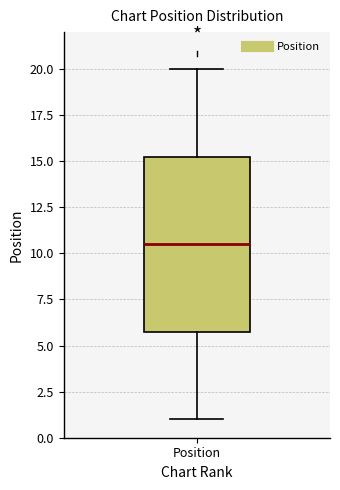

Read this box plot against the y-axis: the position of the median line, the range covered by the box, and the ends of both whiskers. The values are not printed on the chart, so give them approximately, as read against the axis.

median 10.5, box 6.0 to 15.5, whiskers 1.0 to 20.0